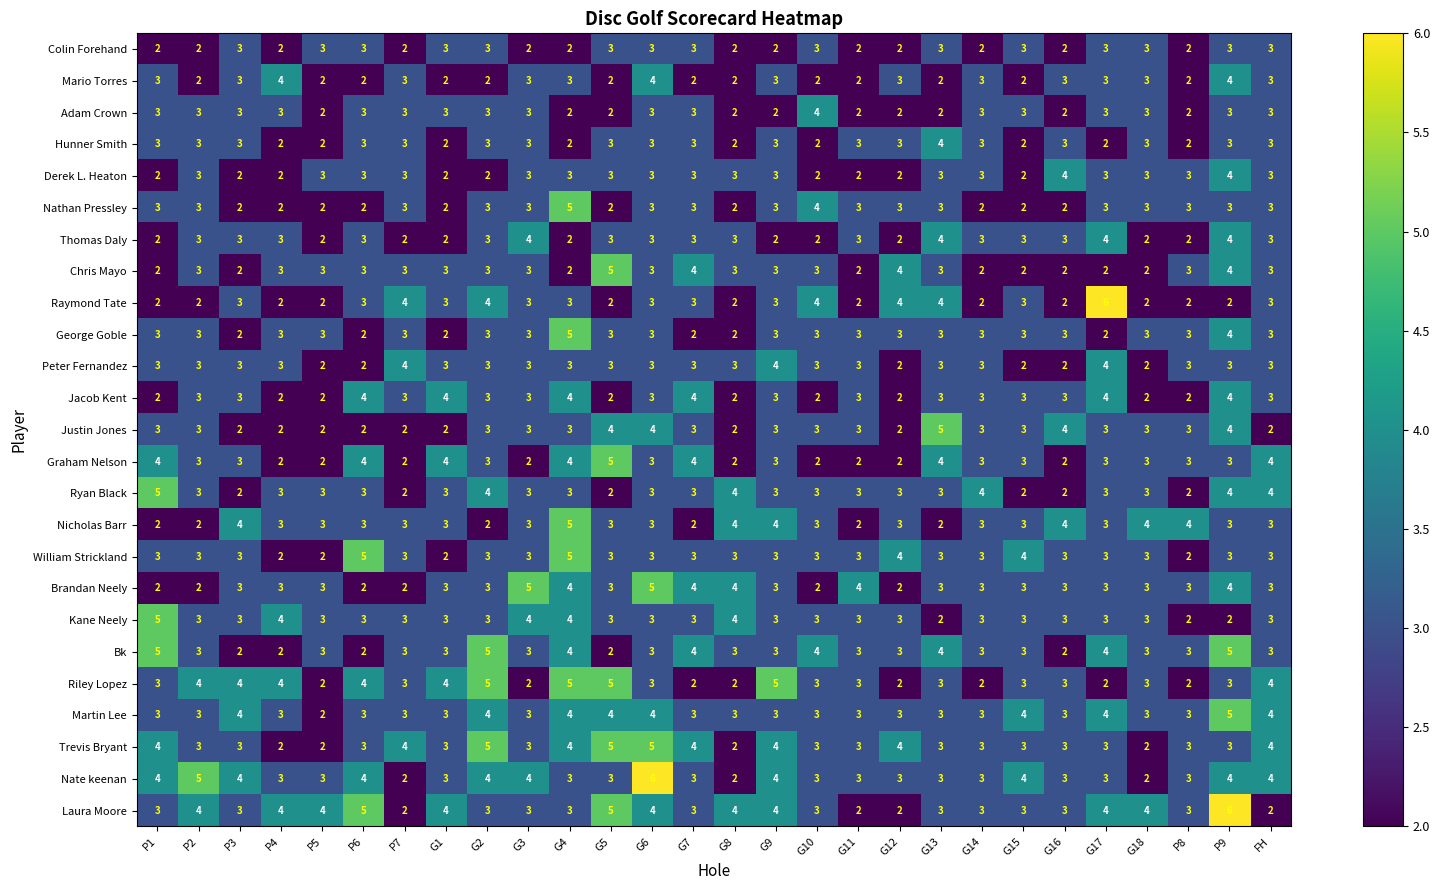

Which series has the largest total across all categories?

Laura Moore